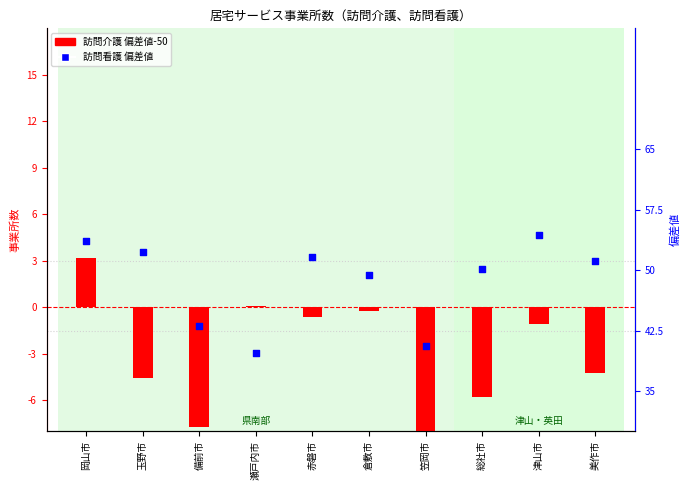

Which series has the largest Y range (max minus min)?

訪問看護_偏差値